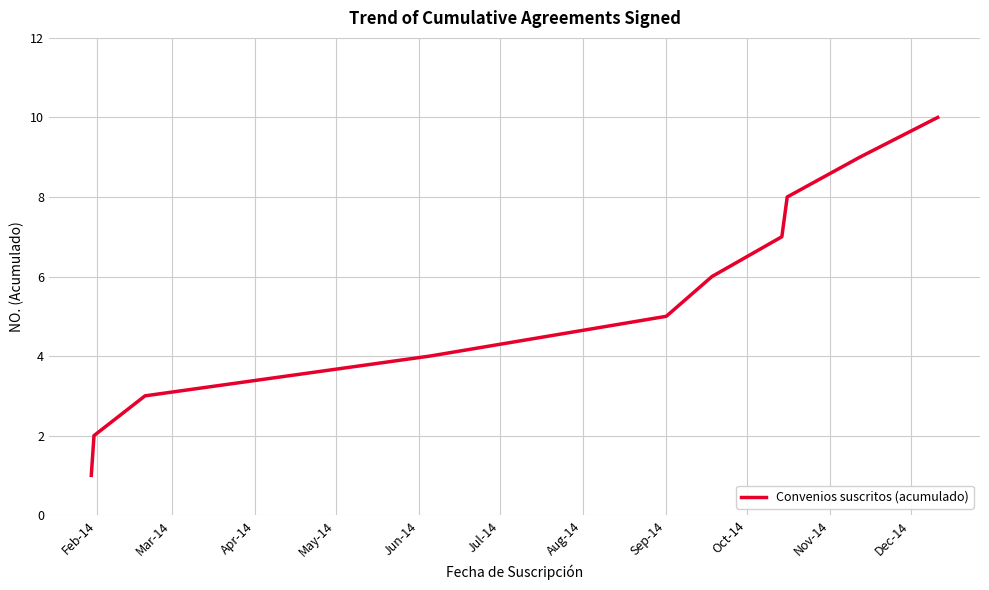

What is the greatest value displayed?

10